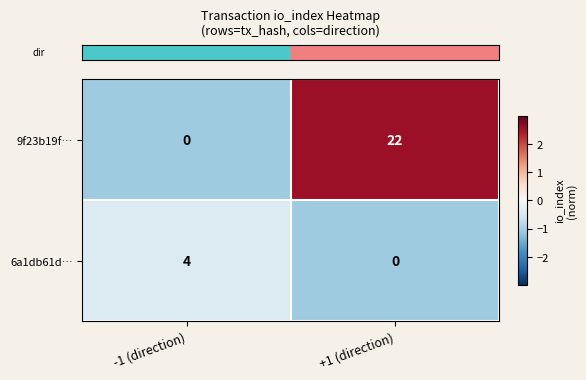

At which label does 6a1db61d… reach its peak?

-1 (direction)